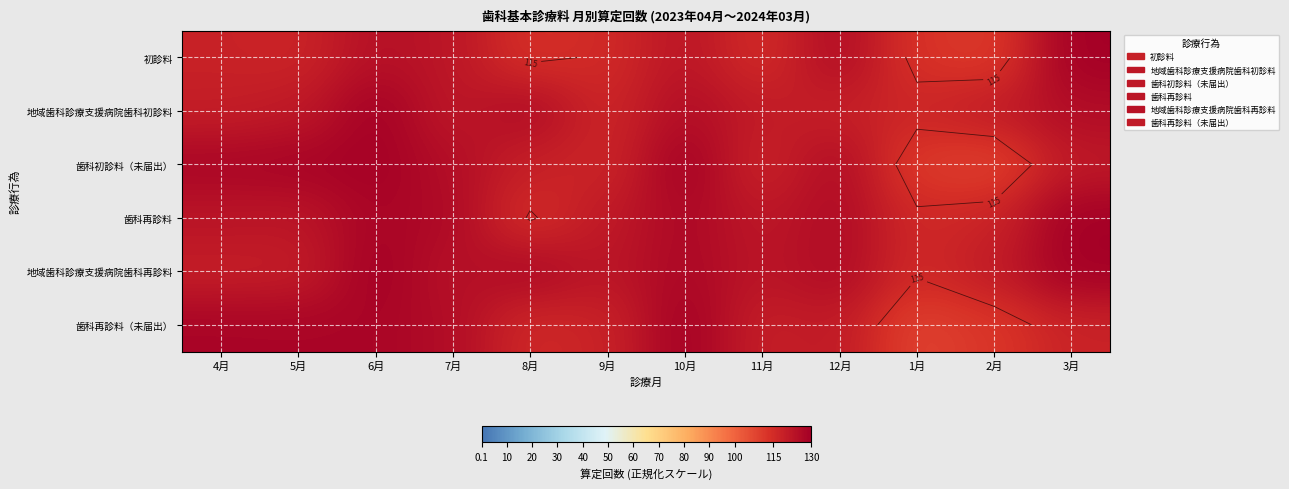

Which label corresponds to the smallest value in the chart?

1月